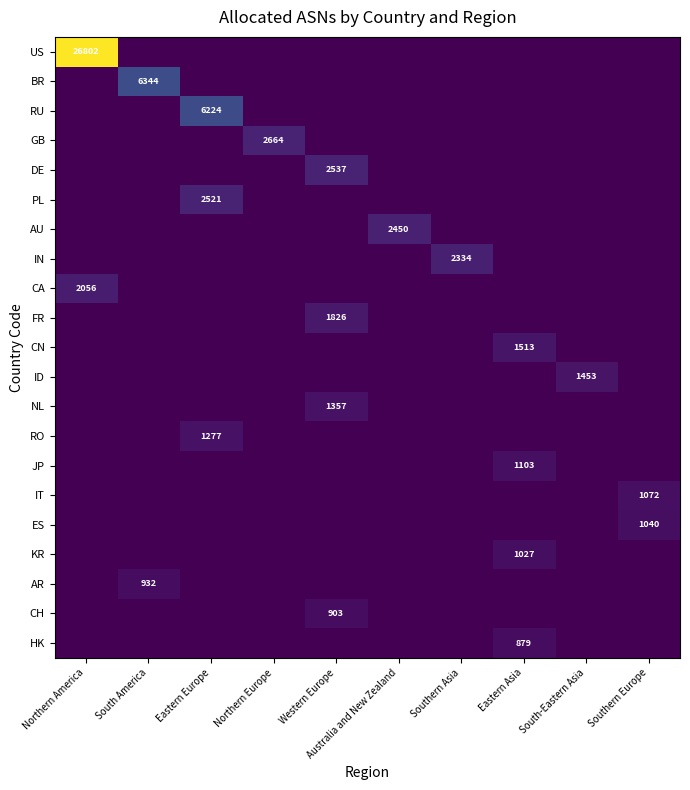

True or false: AU has a value of 2450 at Australia and New Zealand.

True